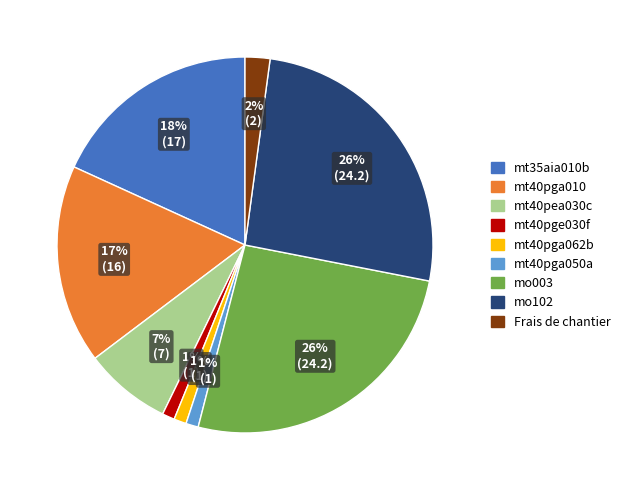

To the nearest percent, what portion does mo003 represent?

26%